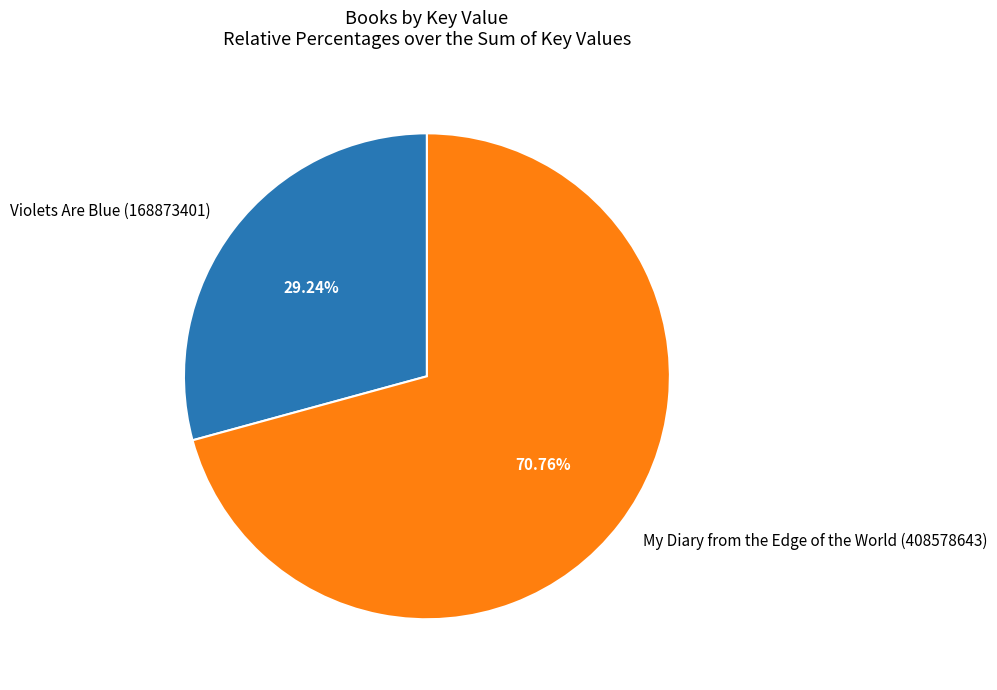

To the nearest percent, what is the combined percentage of My Diary from the Edge of the World (408578643) and Violets Are Blue (168873401)?

100%